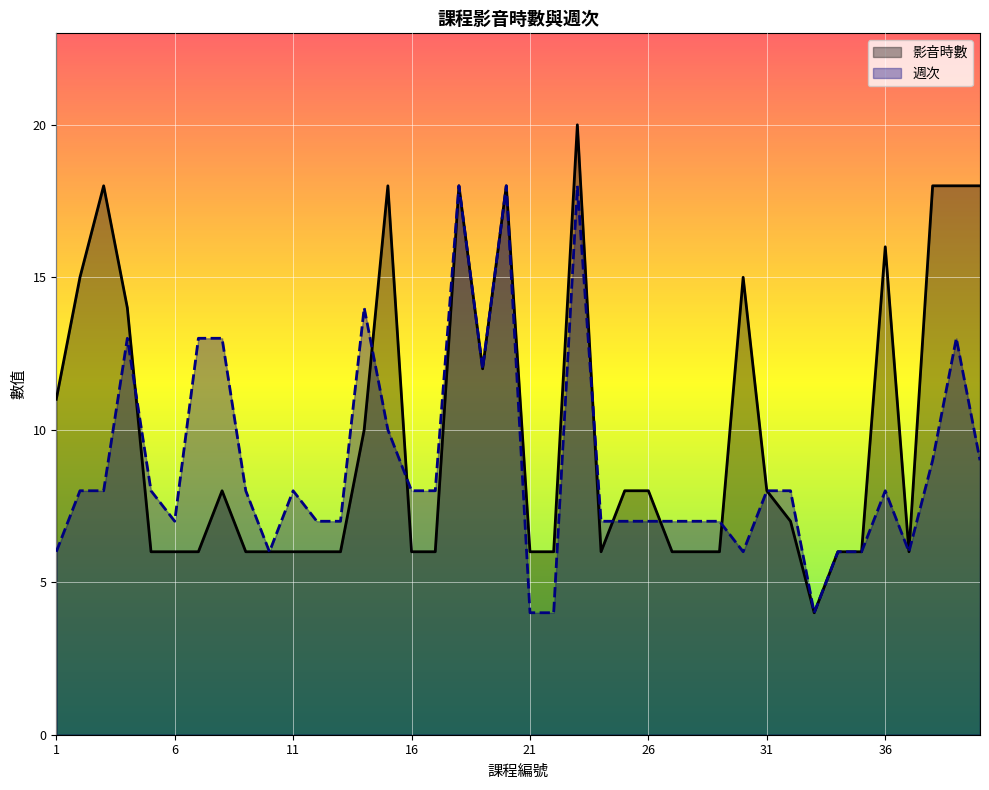

At which label does 影音時數 reach its peak?

23